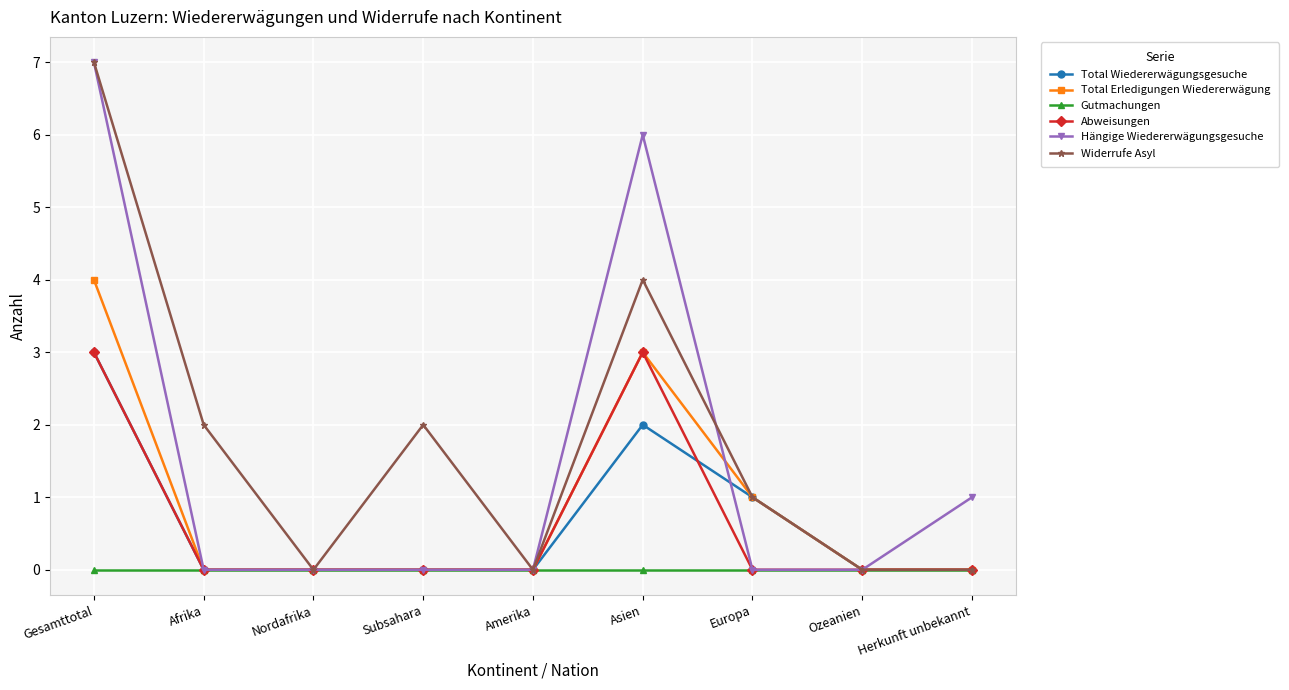

At which category is the sum across all series the highest?

Gesamttotal